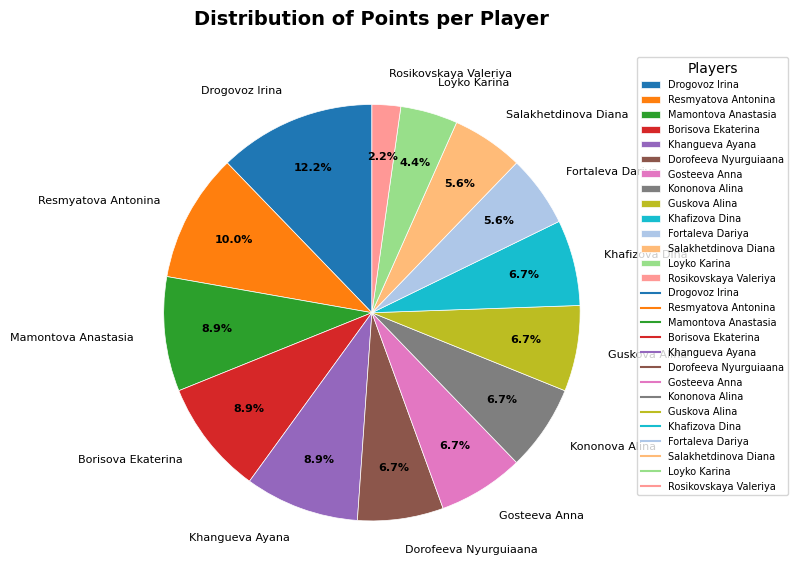

Combined, do Rosikovskaya Valeriya and Drogovoz Irina account for over 50%?

No